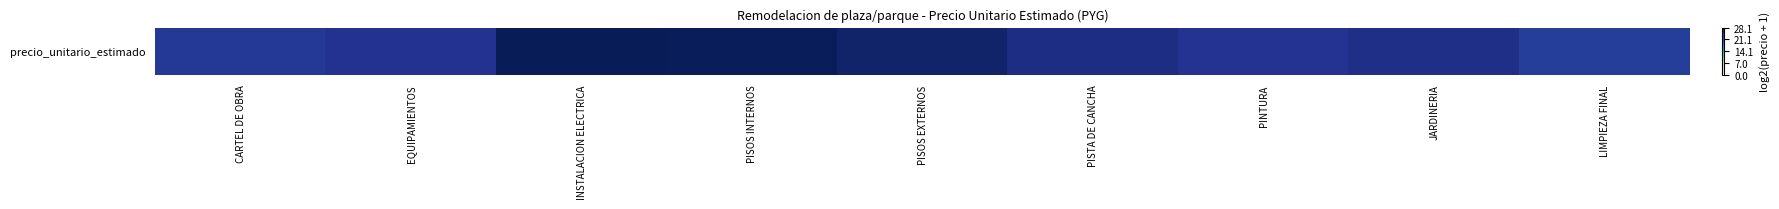

What is the difference between the second highest and minimum values?

4.2